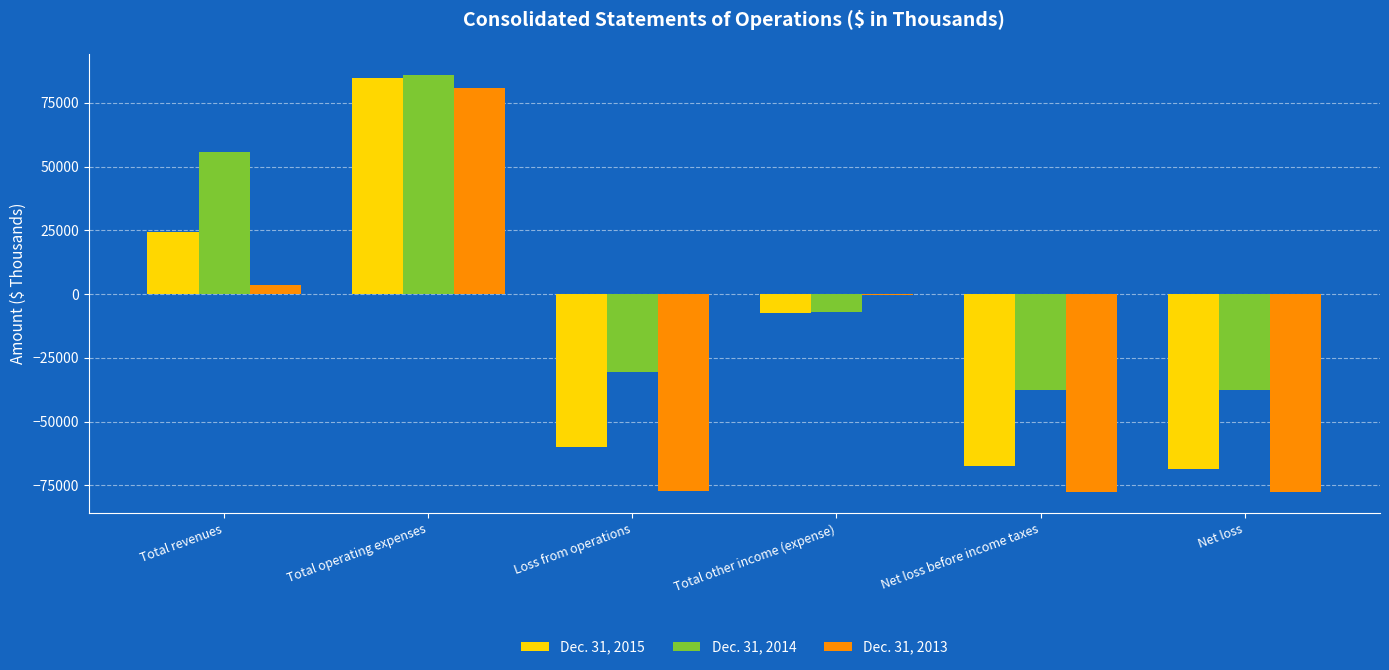

How many groups of bars are there?

6